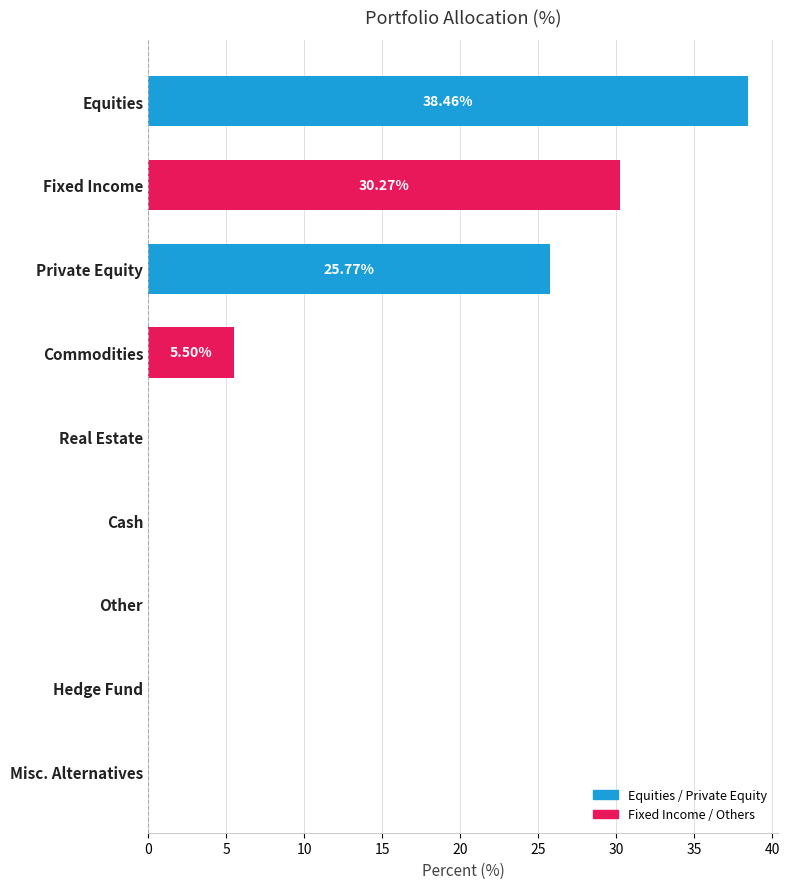

Which category has the highest value across all series?

Equities